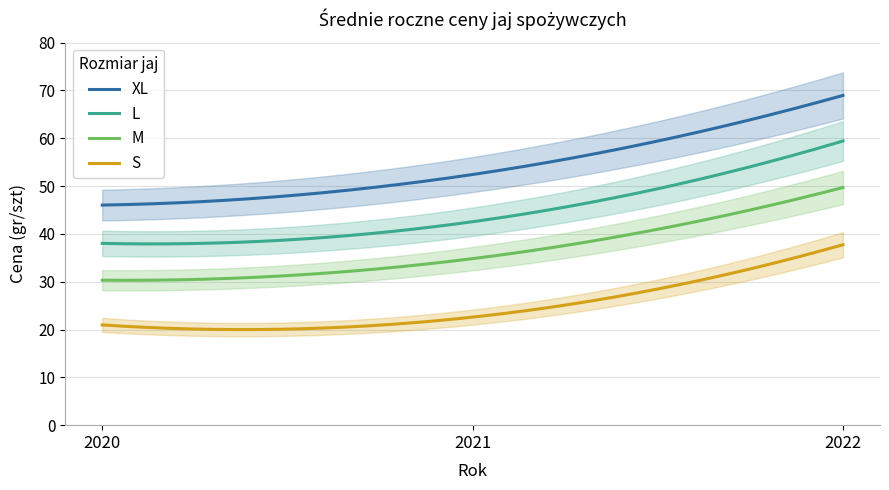

What are all the series names shown in the legend?

XL, L, M, S